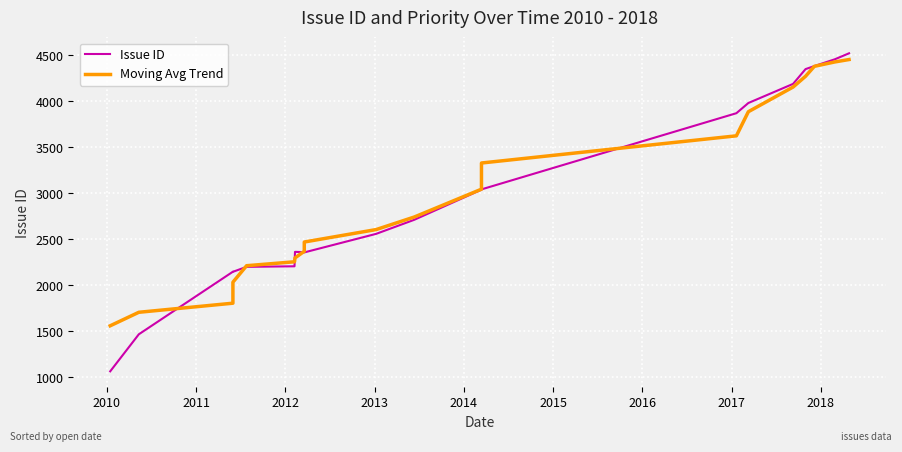

What is the value of the Moving Avg Trend point at the 12th from the left?

3045.2